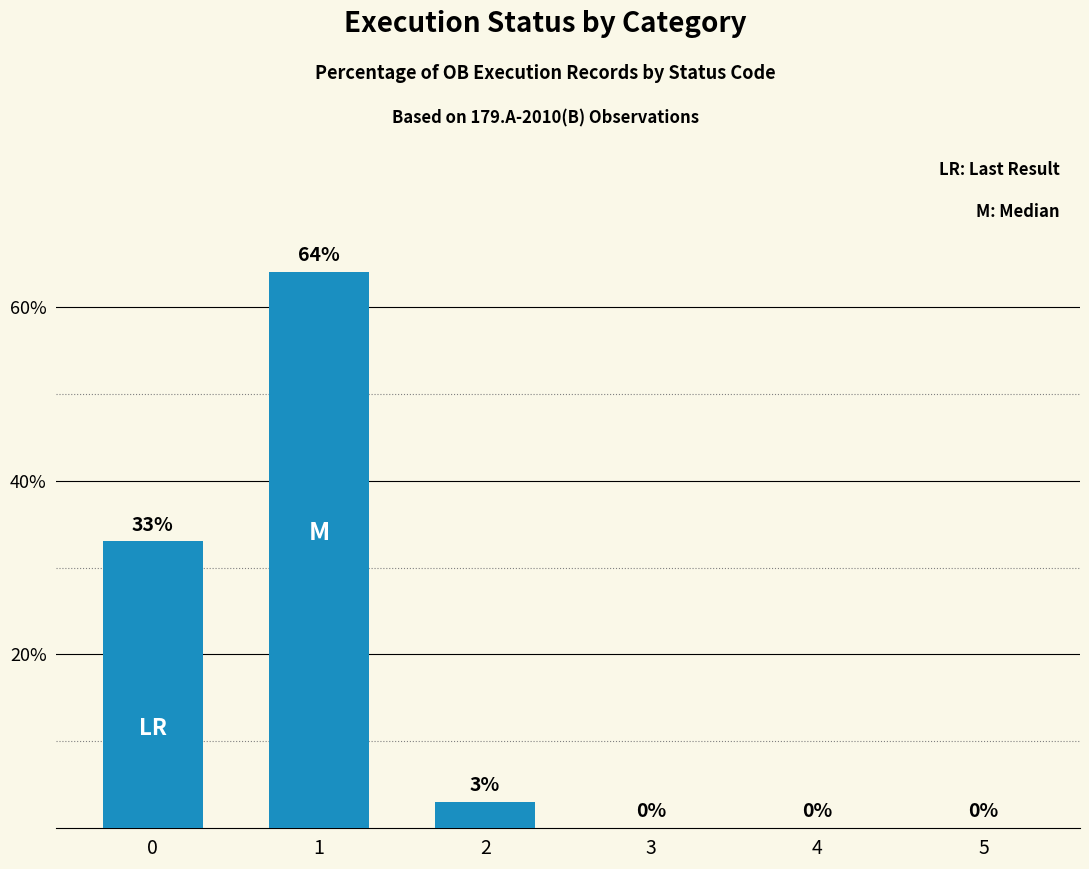

What is the sum of all values?

100